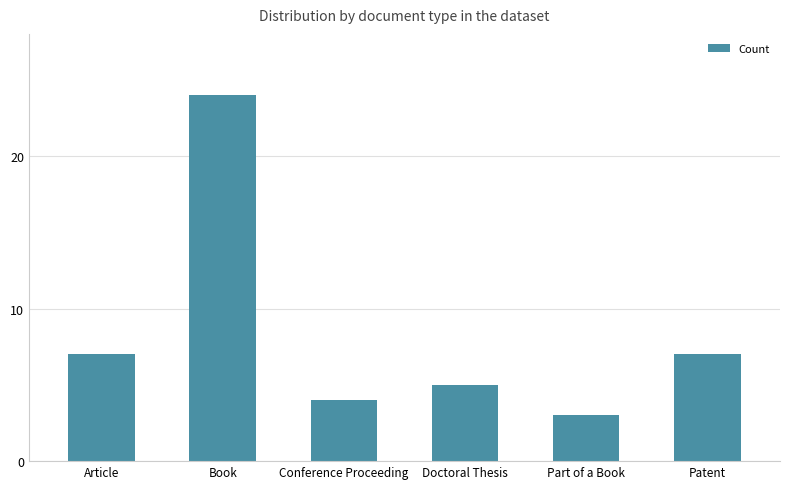

How many data points are less than 7?

3